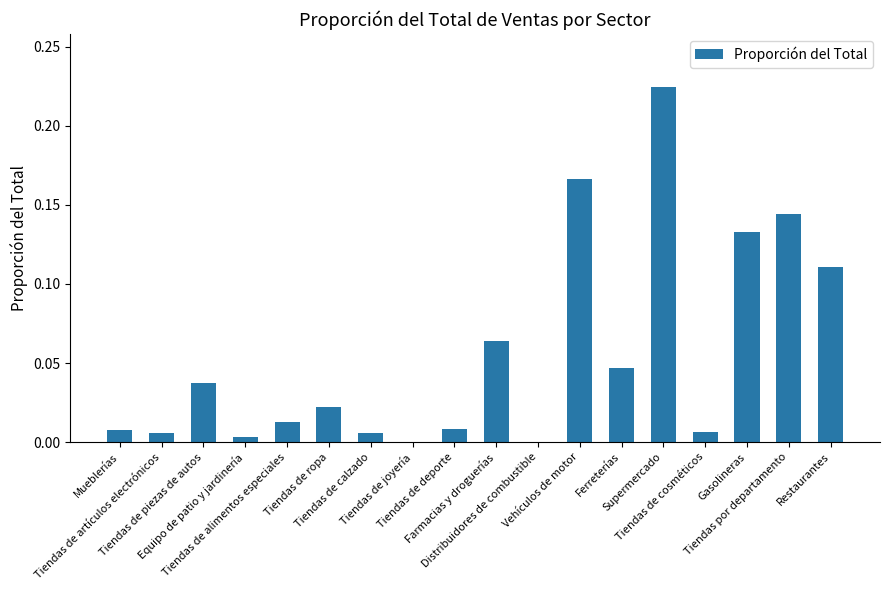

What is the sum of all values?

1.0